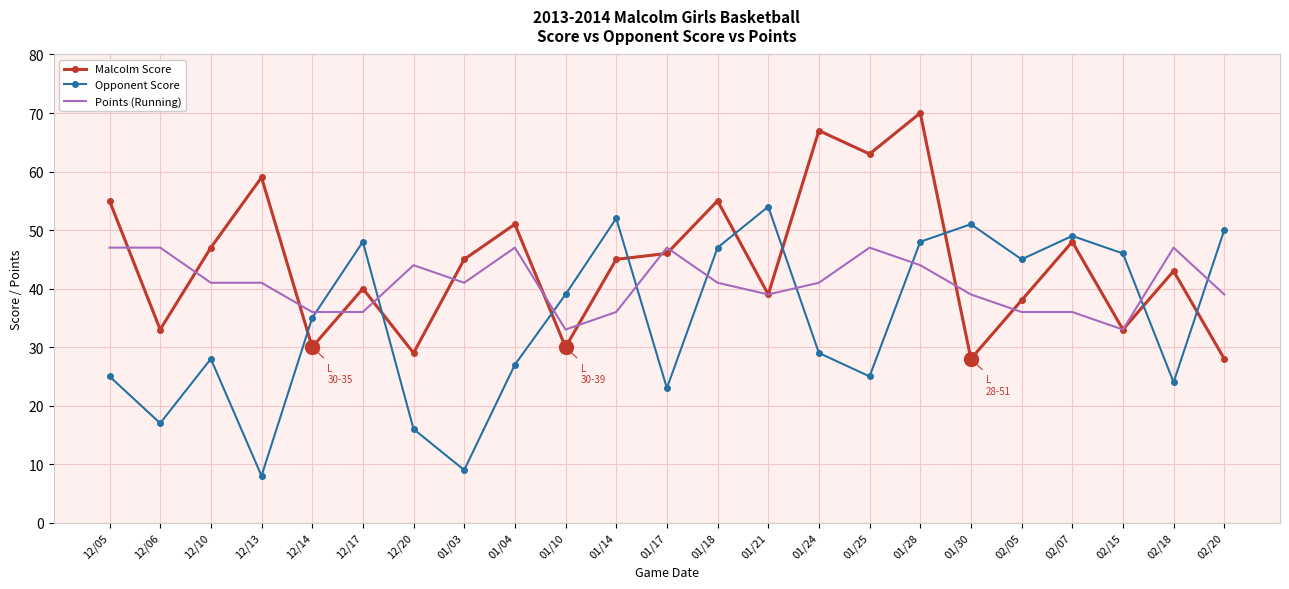

Where do Opponent Score and Points (Running) first cross each other?

12/14 and 12/17